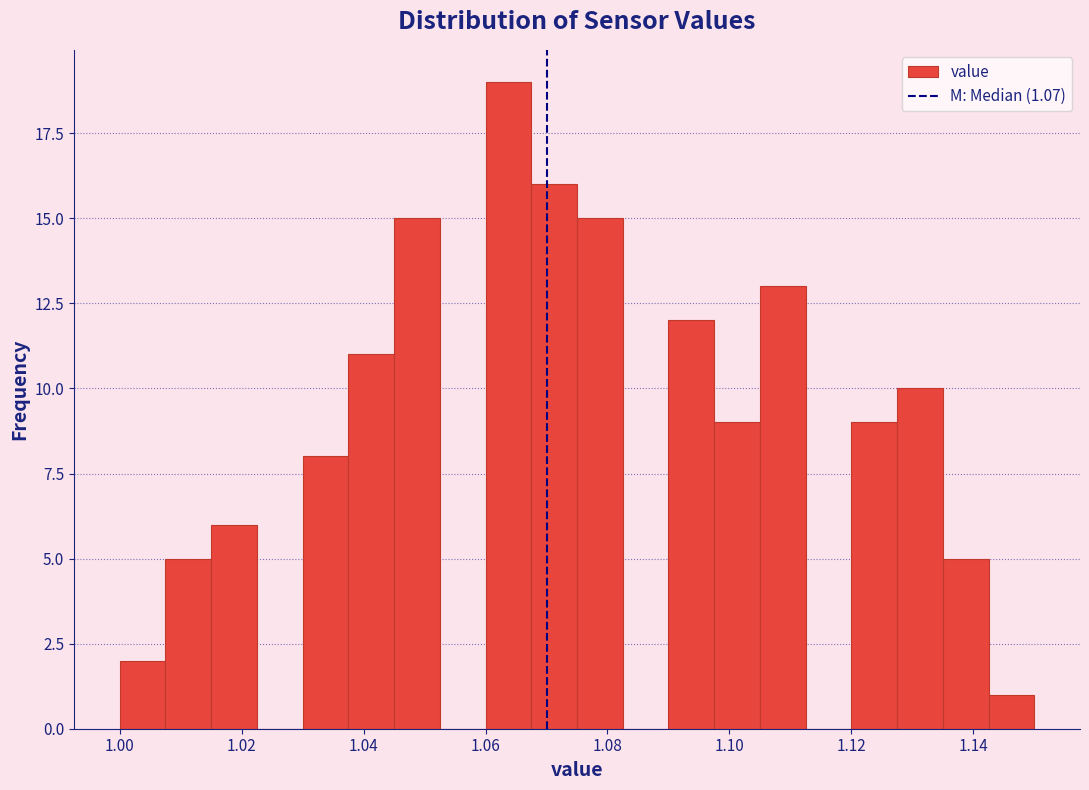

Around what value on the x-axis is the tallest bar? Give the approximate position of its centre, as read against the axis.

1.064